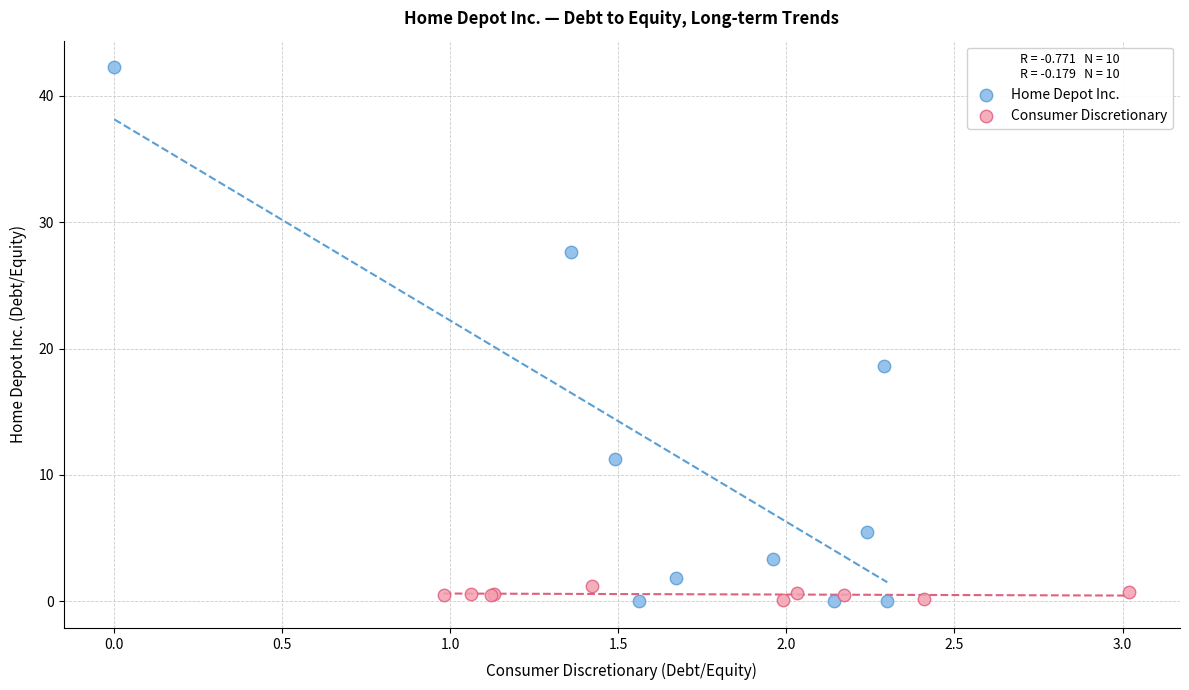

Which series contains the highest Y value?

Home Depot Inc.